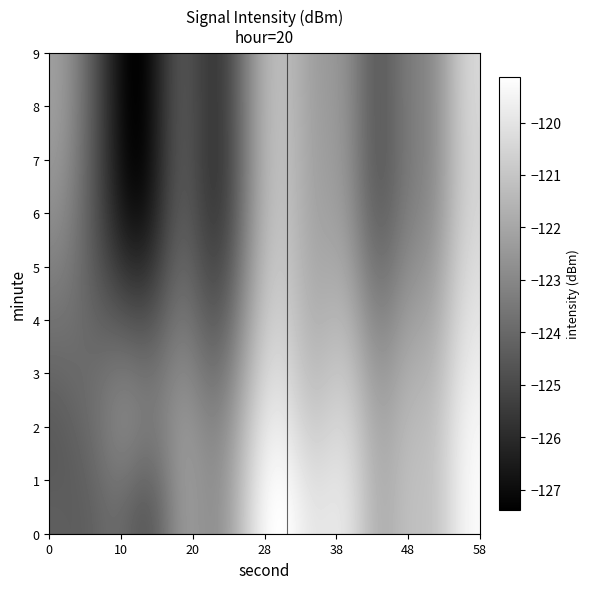

What is the greatest value displayed?

-119.1